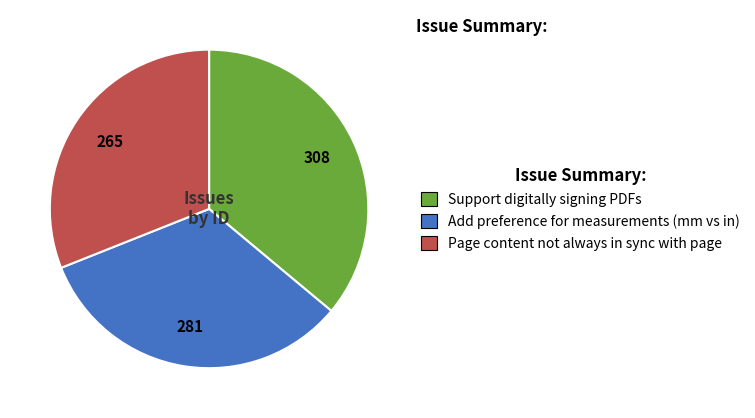

Rank the categories by value from highest to lowest.

Support digitally signing PDFs, Add preference for measurements (mm vs in), Page content not always in sync with page